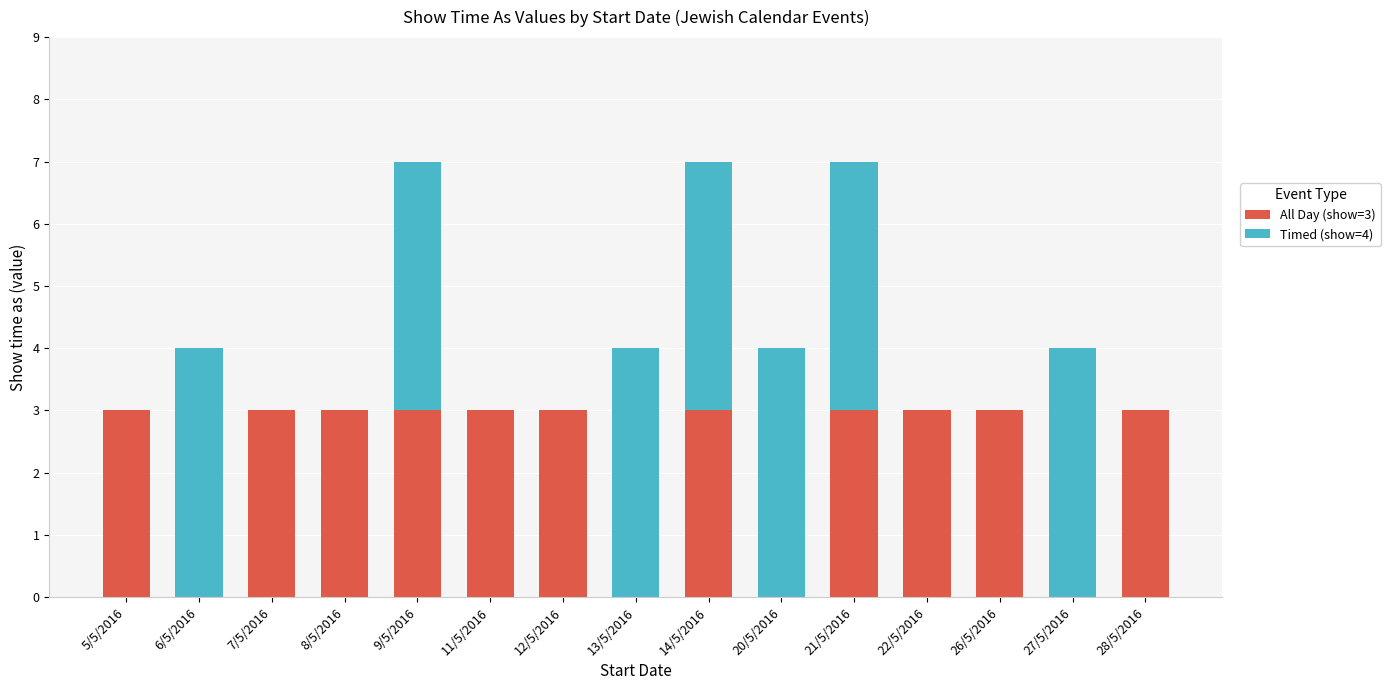

What is the total value across all series at 11/5/2016?

3